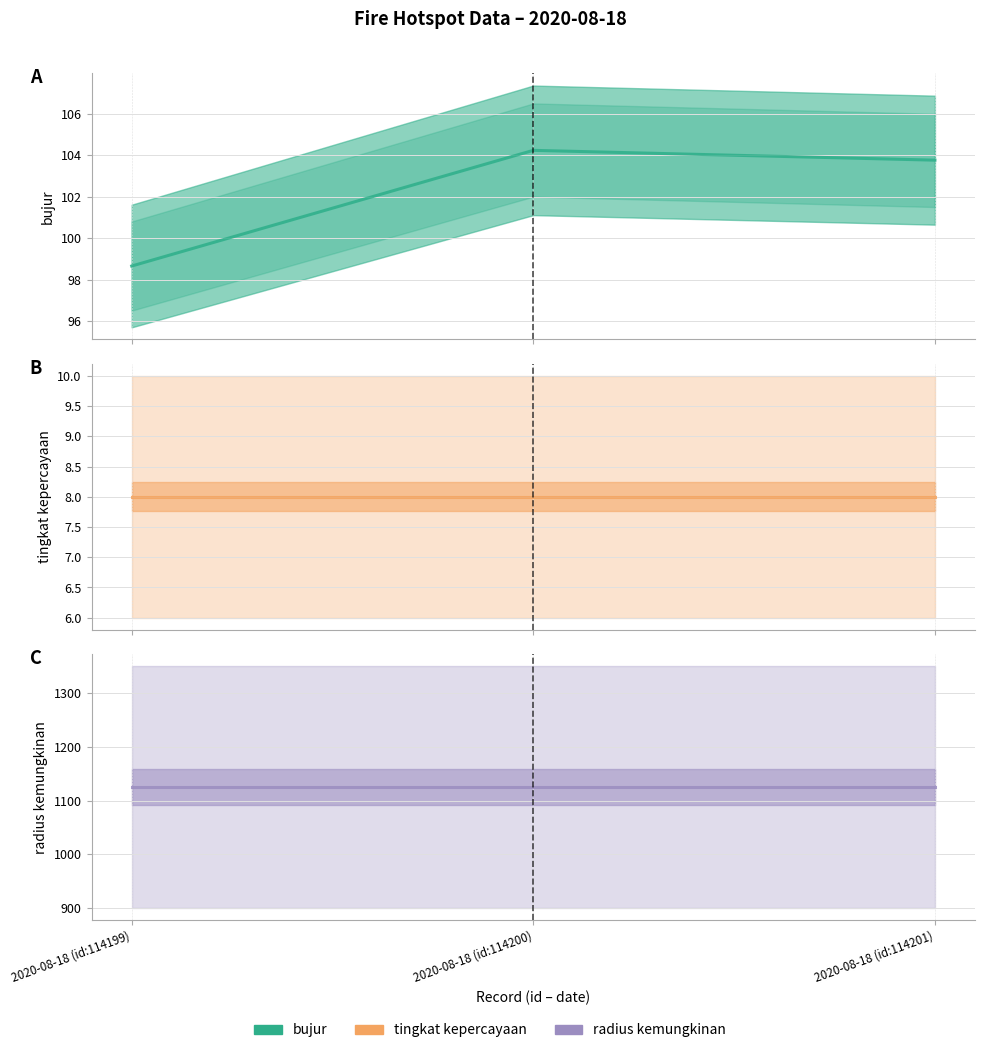

How many data points in bujur are less than 103?

1